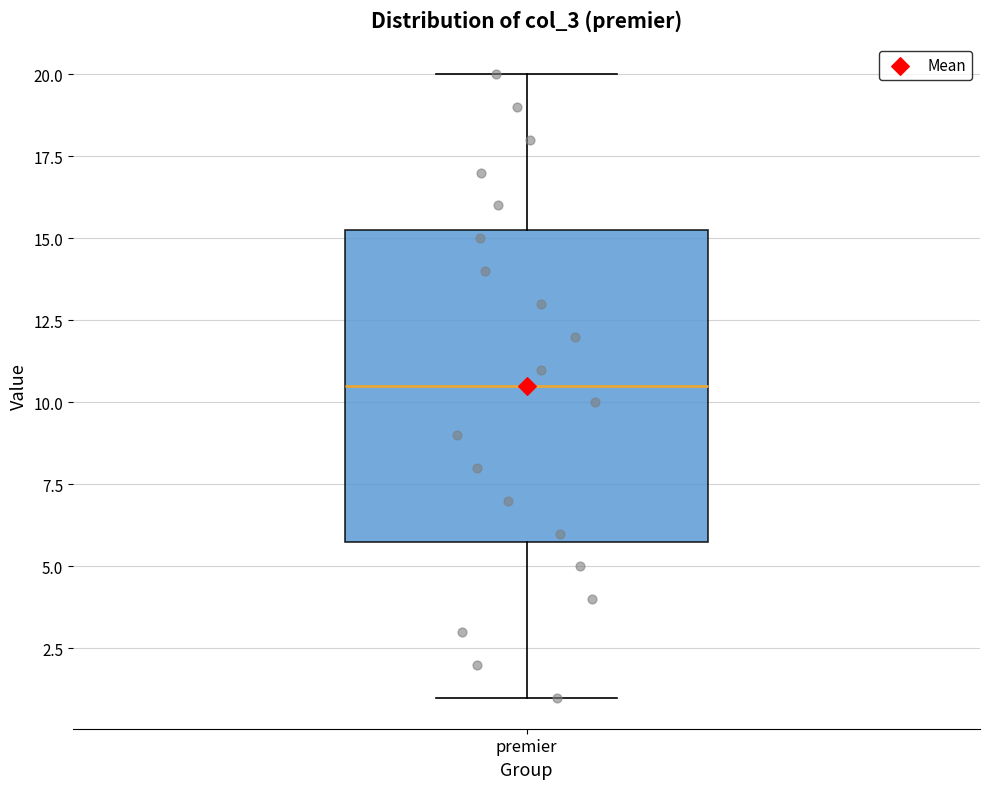

Transcribe this box plot: give where the median line is, the range the box spans, and where the two whiskers end, as read against the y-axis. The values are not printed on the chart, so give them approximately, as read against the axis.

median 10.5, box 6.0 to 15.5, whiskers 1.0 to 20.0